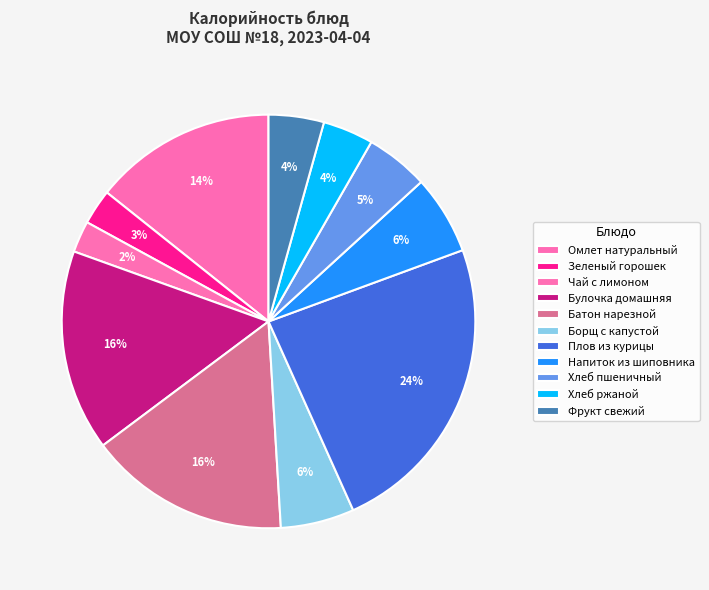

Does Чай с лимоном account for over 50% of the chart?

No